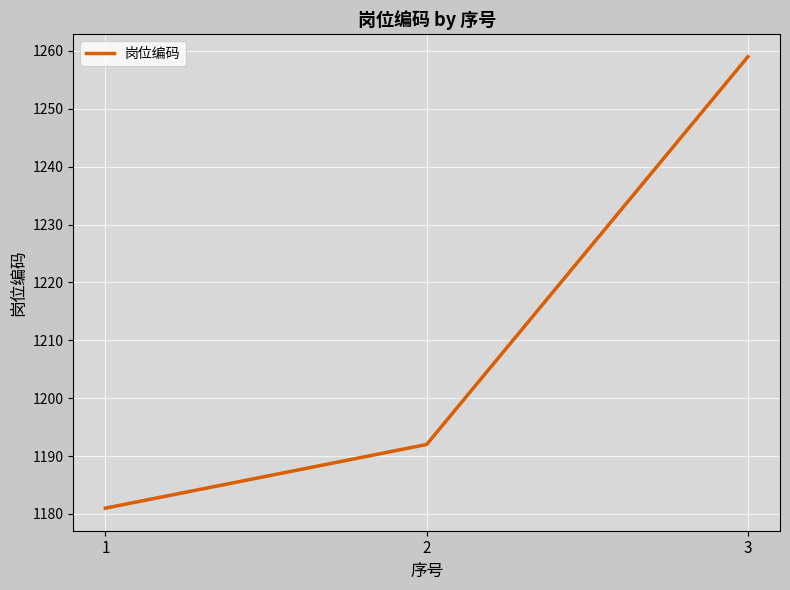

Read the value at 2, to the nearest 10.

1190